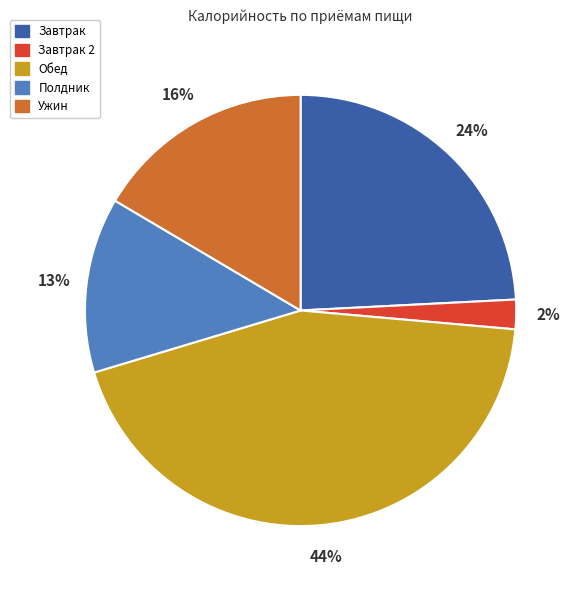

Count the number of slices in the pie.

5